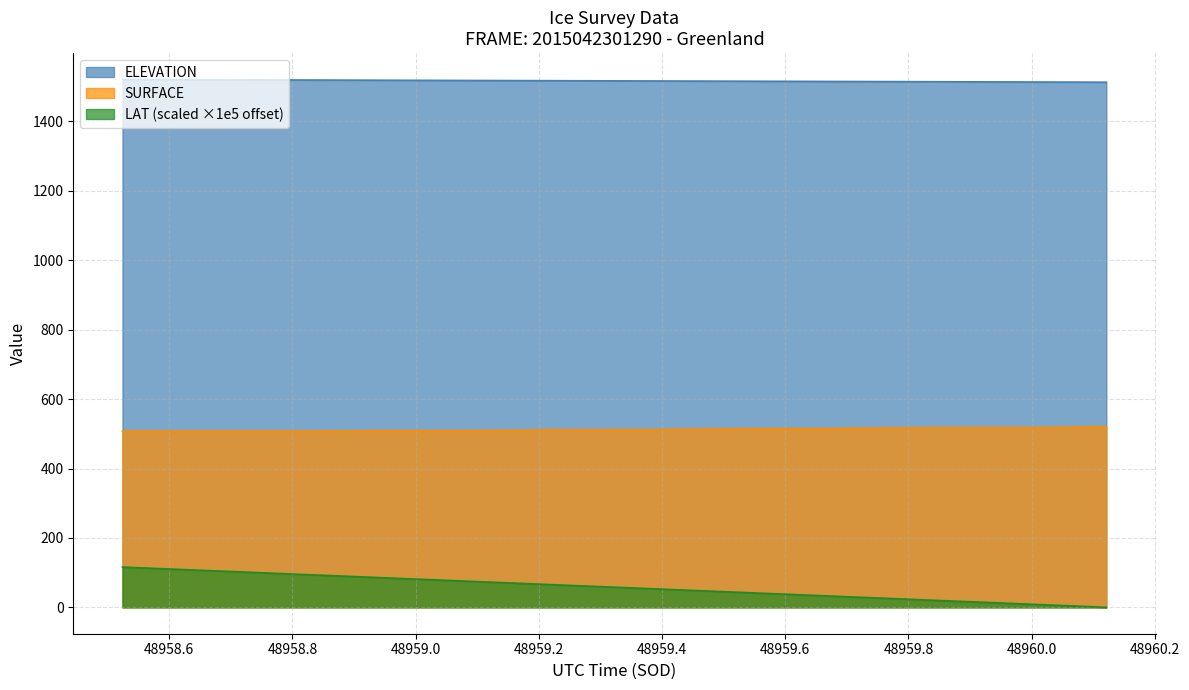

What is the value of the LAT point at the 37th from the left?

8.9